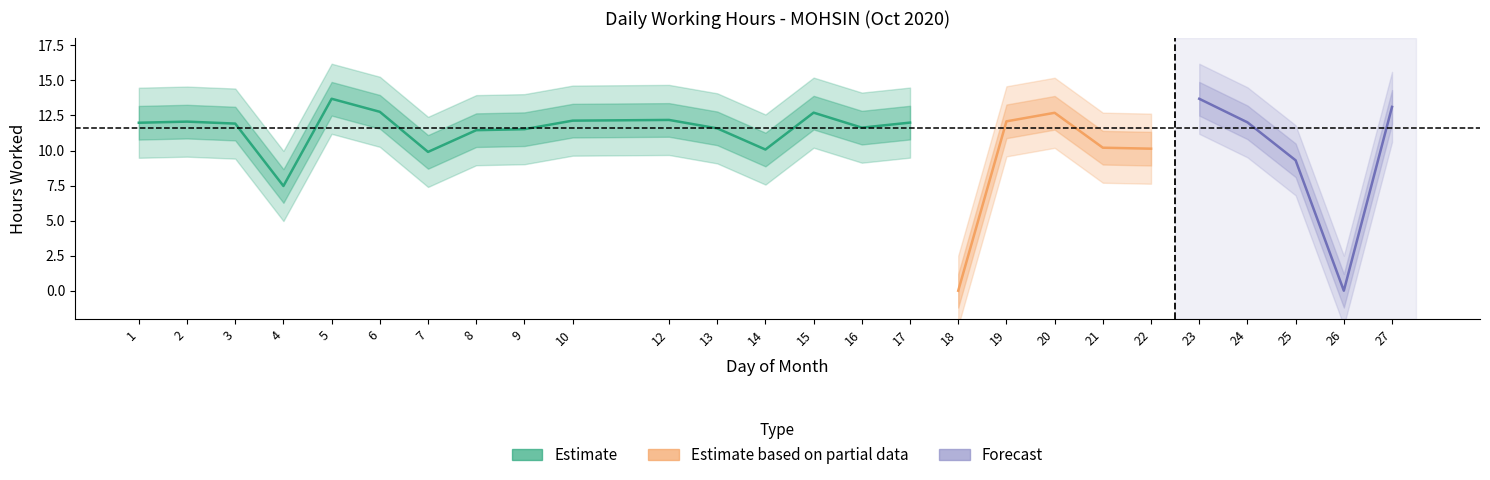

Which category has the lowest value across all series?

18